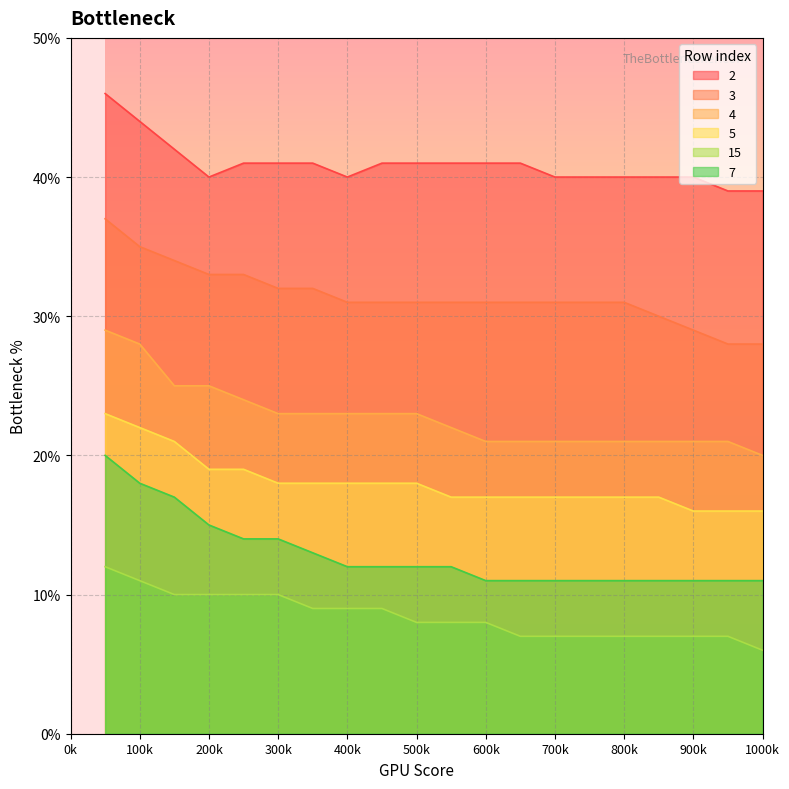

How many values in the 7 series are below 12?

9